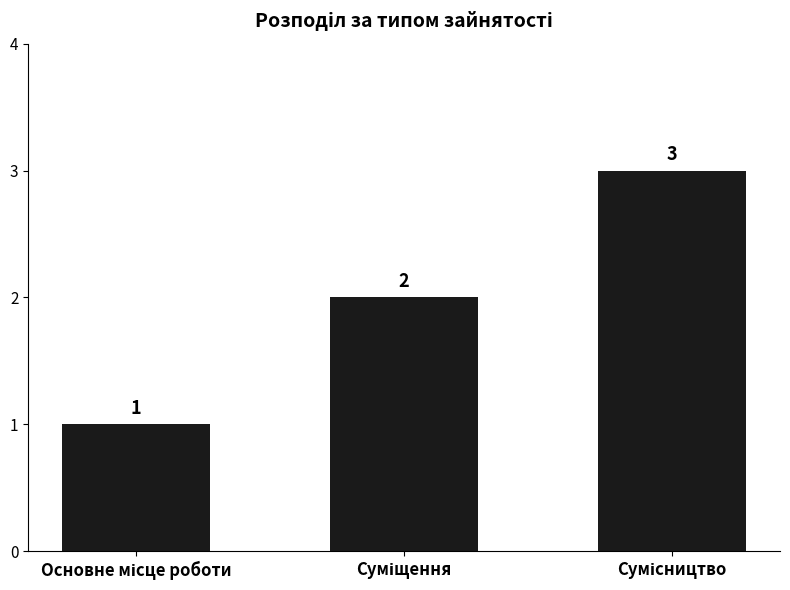

Are the bars horizontal?

No